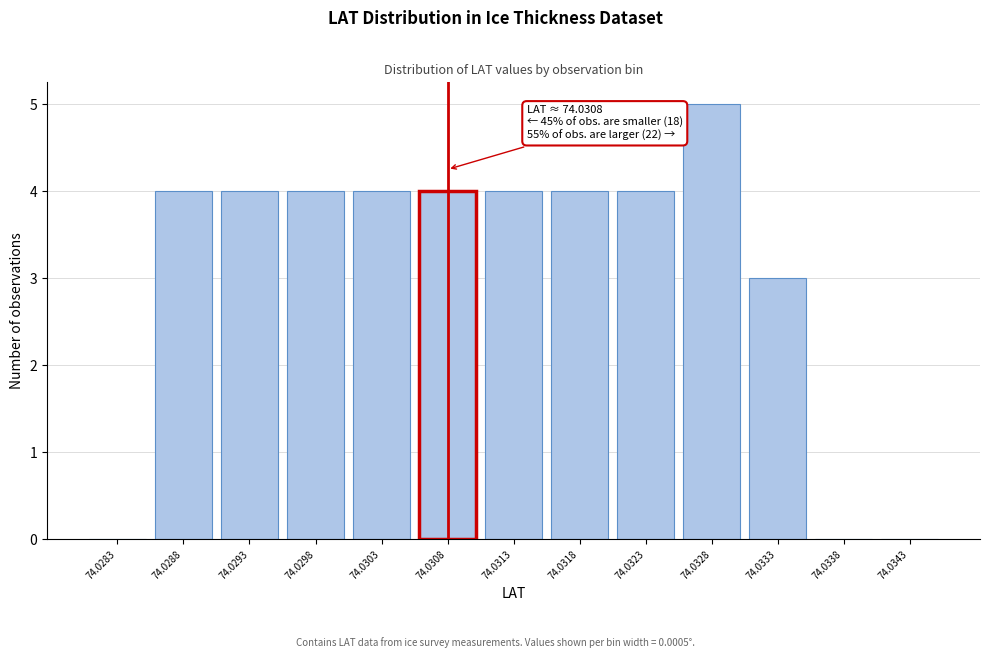

Reading left to right, extract all data points from this chart.

74.0283=0	74.0288=4	74.0293=4	74.0298=4	74.0303=4	74.0308=4	74.0313=4	74.0318=4	74.0323=4	74.0328=5	74.0333=3	74.0338=0	74.0343=0